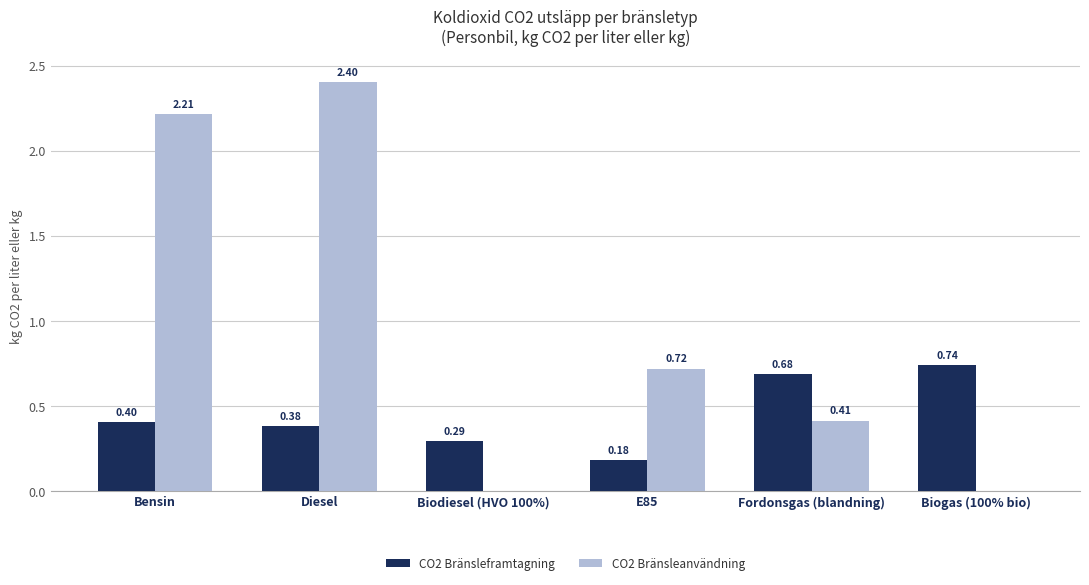

Between Biodiesel (HVO 100%) and E85, which series saw the biggest shift?

CO2 Bränsleanvändning